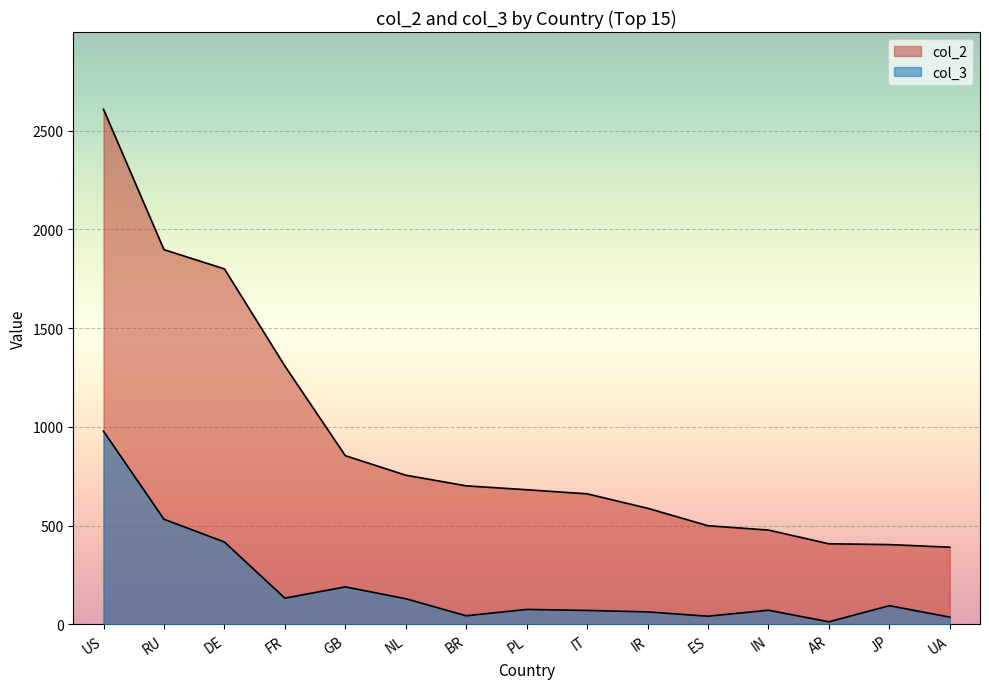

True or false: col_2 and col_3 cross at least once.

False